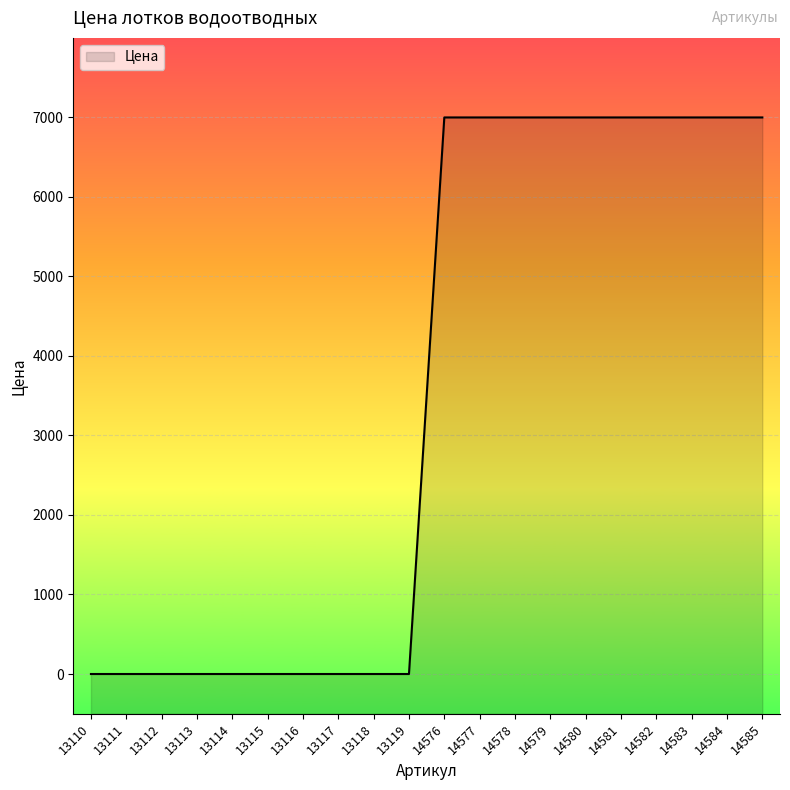

What is the maximum value shown in the chart?

6996